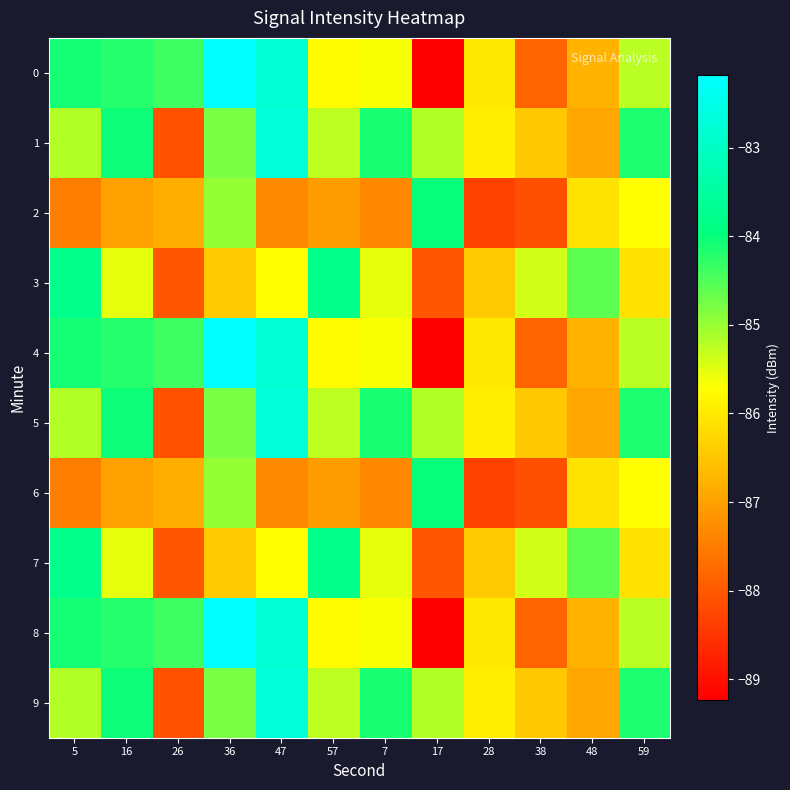

Rank the series at 16 from highest to lowest value.

1, 5, 9, 0, 4, 8, 3, 7, 2, 6